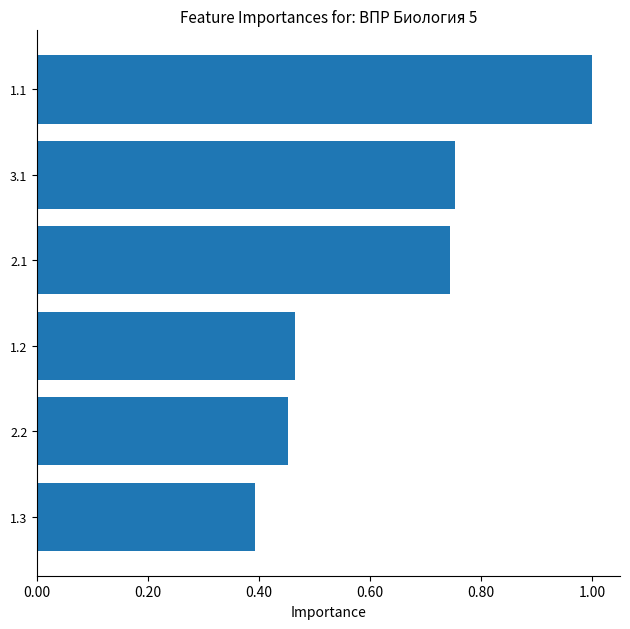

The value at 1.3 is 0.4. True or false?

True